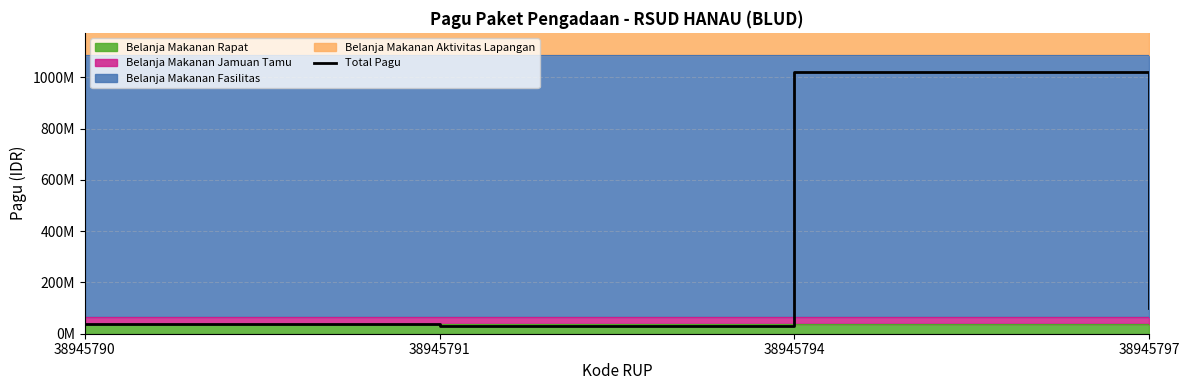

What is the ratio of the value at 38945794 to the value at 38945797?

10.2